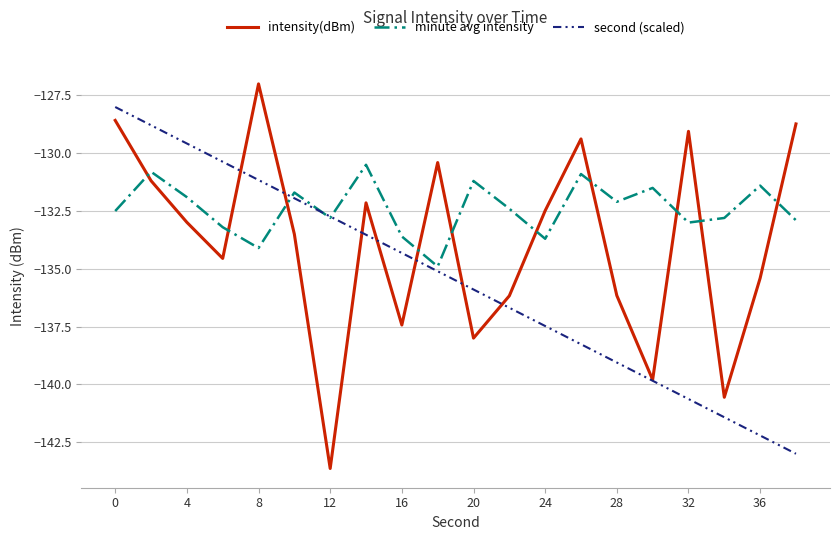

Which series has the largest total across all categories?

minute avg intensity